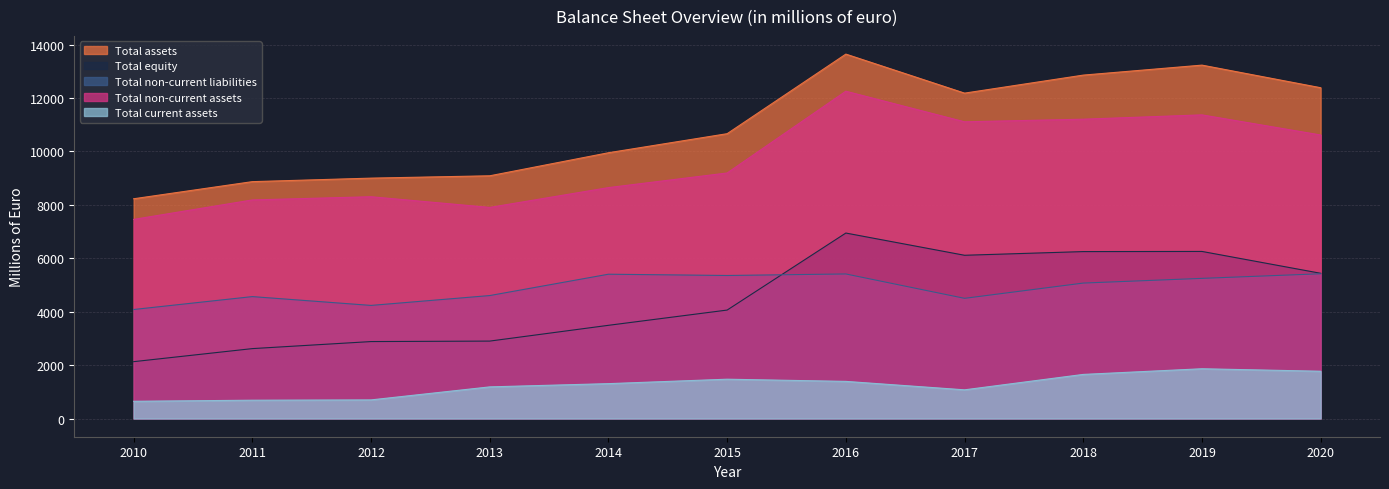

What is the average value of the Total equity series?

4461.7